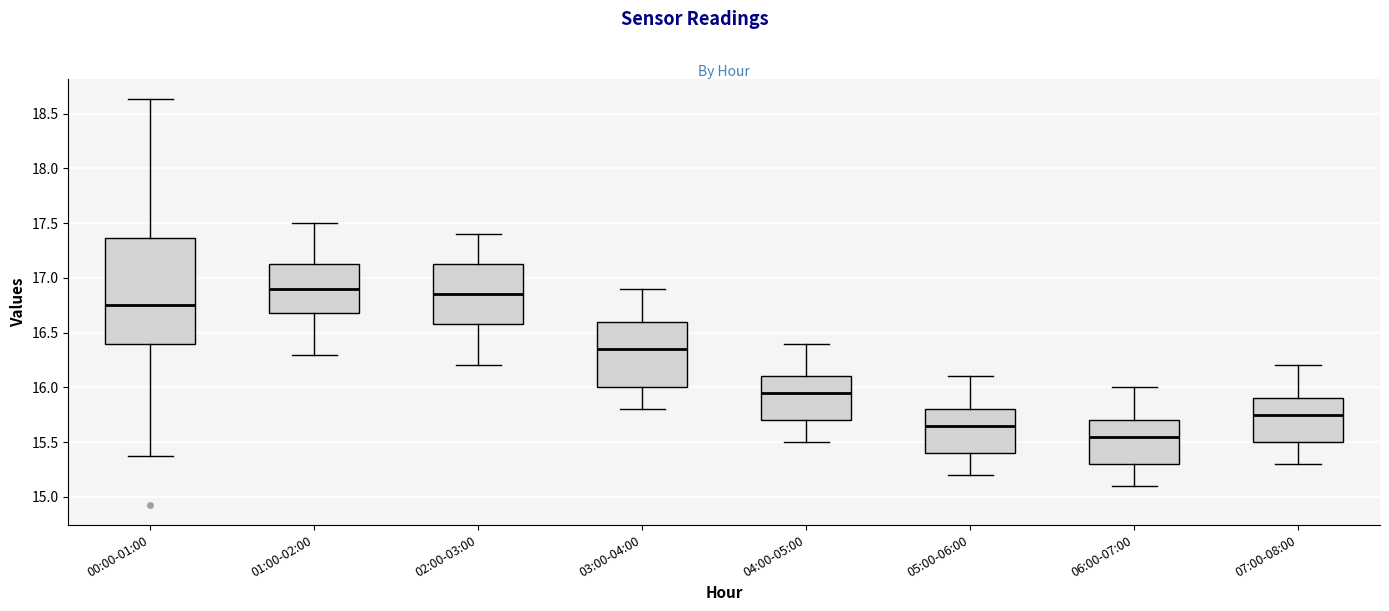

Reading left to right, read every box against the y-axis: the position of its median line, the range the box covers, and the ends of its whiskers. The values are not printed on the chart, so give them approximately, as read against the axis.

00:00-01:00: median 16.75, box 16.40 to 17.35, whiskers 15.35 to 18.65
01:00-02:00: median 16.90, box 16.70 to 17.15, whiskers 16.30 to 17.50
02:00-03:00: median 16.85, box 16.60 to 17.15, whiskers 16.20 to 17.40
03:00-04:00: median 16.35, box 16.00 to 16.60, whiskers 15.80 to 16.90
04:00-05:00: median 15.95, box 15.70 to 16.10, whiskers 15.50 to 16.40
05:00-06:00: median 15.65, box 15.40 to 15.80, whiskers 15.20 to 16.10
06:00-07:00: median 15.55, box 15.30 to 15.70, whiskers 15.10 to 16.00
07:00-08:00: median 15.75, box 15.50 to 15.90, whiskers 15.30 to 16.20